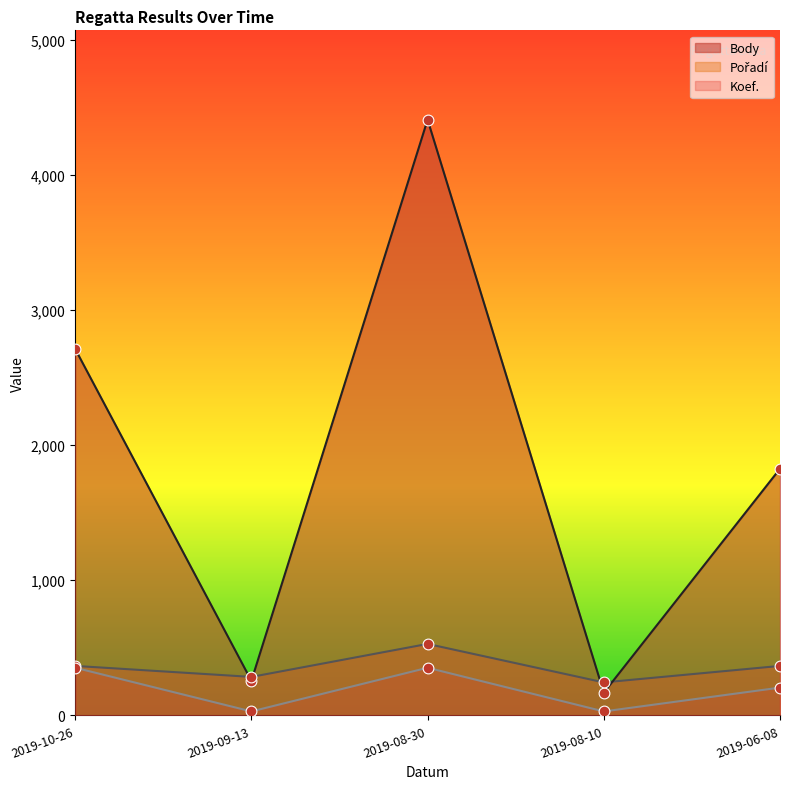

Which series reaches the maximum Y coordinate?

Body